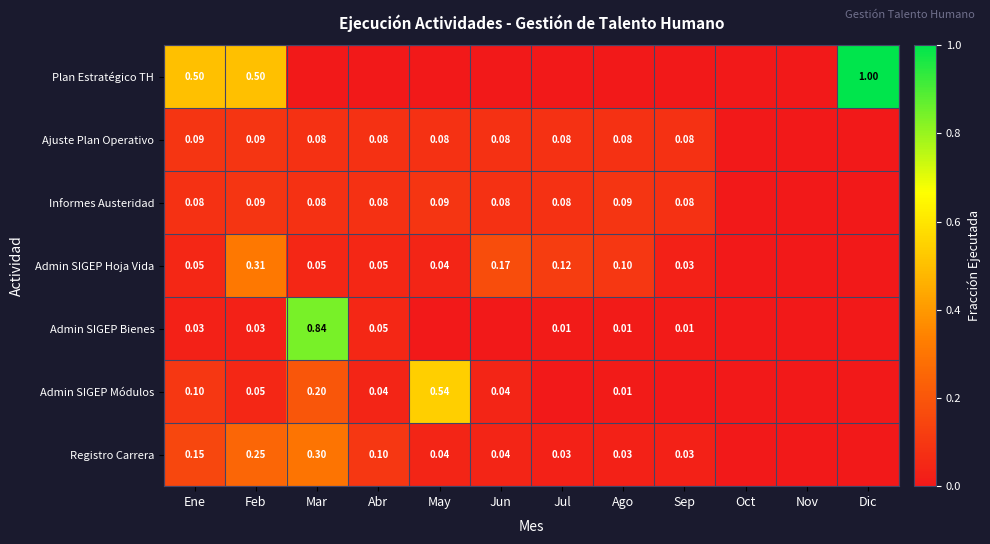

Is the value of Admin SIGEP Módulos at Jun greater than the value of Ajuste Plan Operativo at Feb?

No